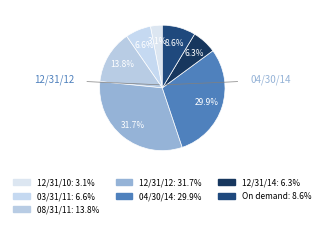

How many segments does this pie chart have?

7